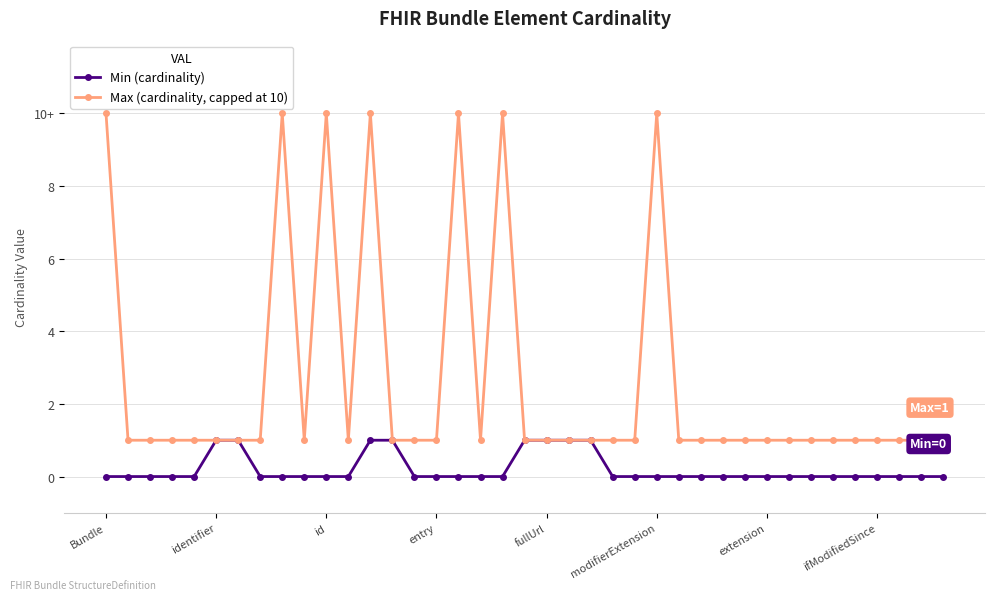

What are all the series names shown in the legend?

Min (cardinality), Max (cardinality, capped at 10)